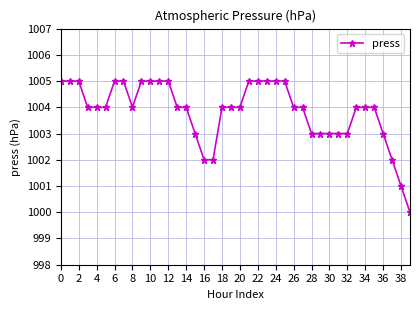

What is the difference between the second highest and second lowest values?

4